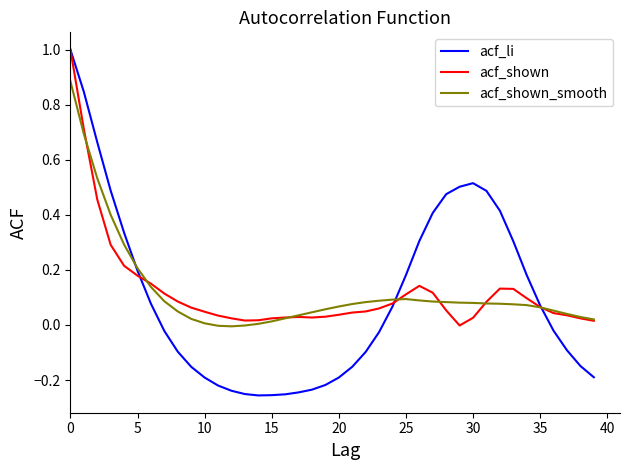

Which series has the largest range (max minus min)?

acf_li